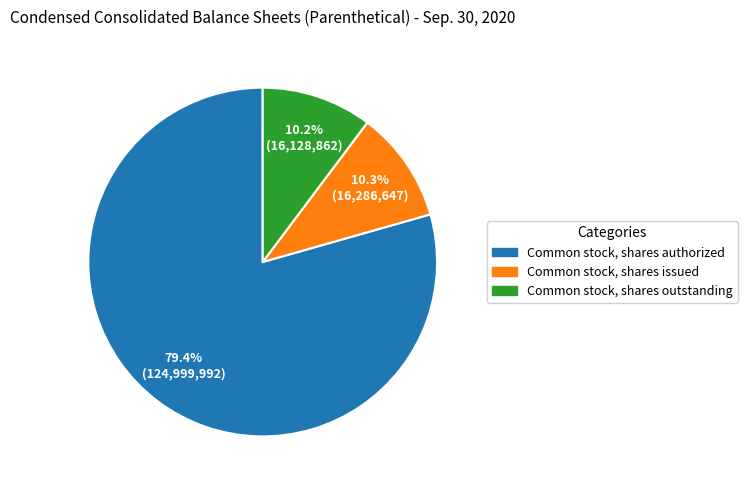

To the nearest percent, what is the combined percentage of Common stock, shares authorized and Common stock, shares issued?

90%